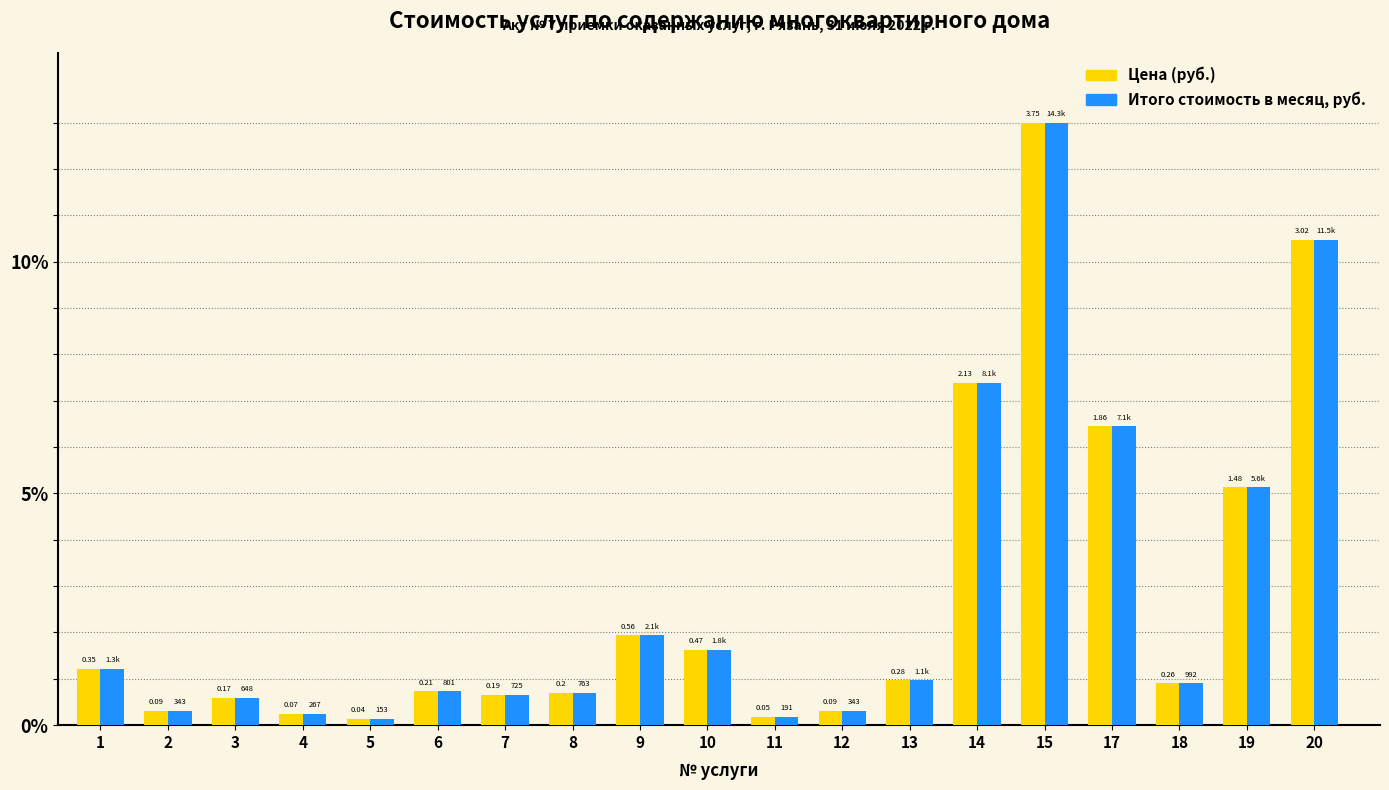

Which series has the largest total across all categories?

Цена (руб.)